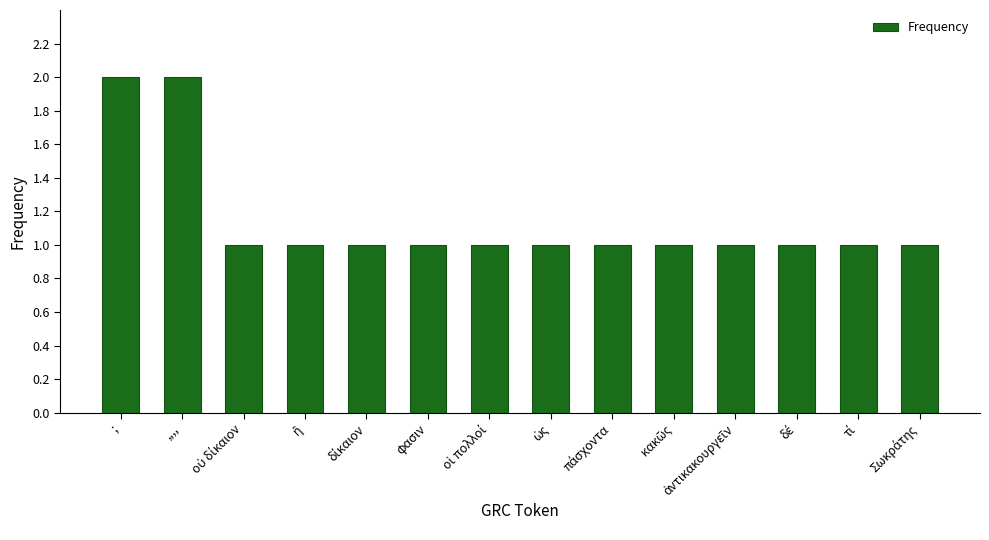

What is the sum of all values?

16